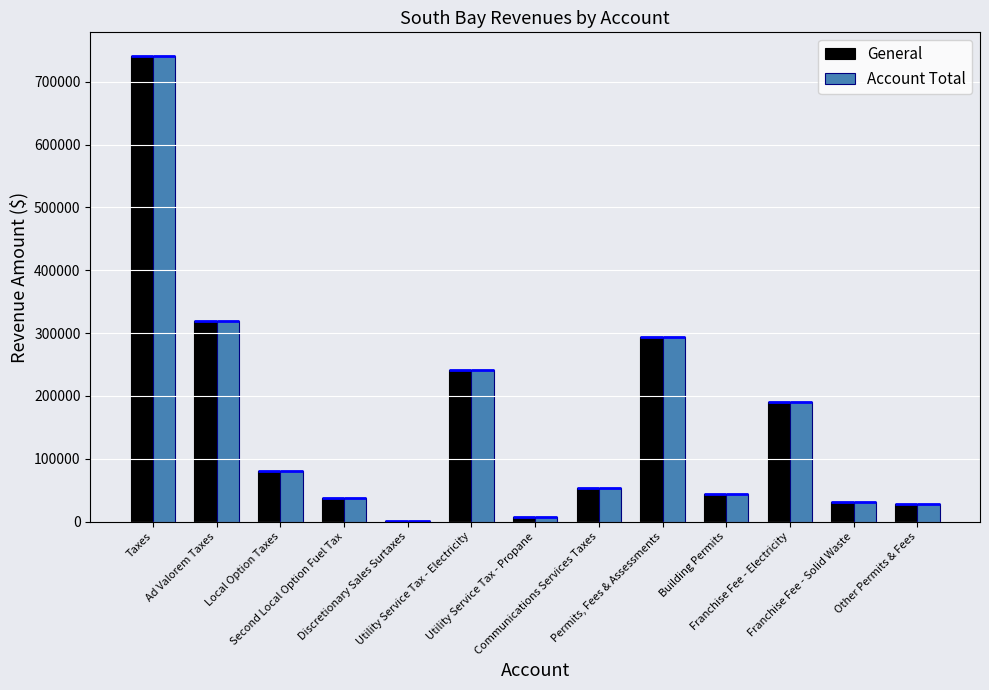

What value does the General series have at Communications Services Taxes?

53902